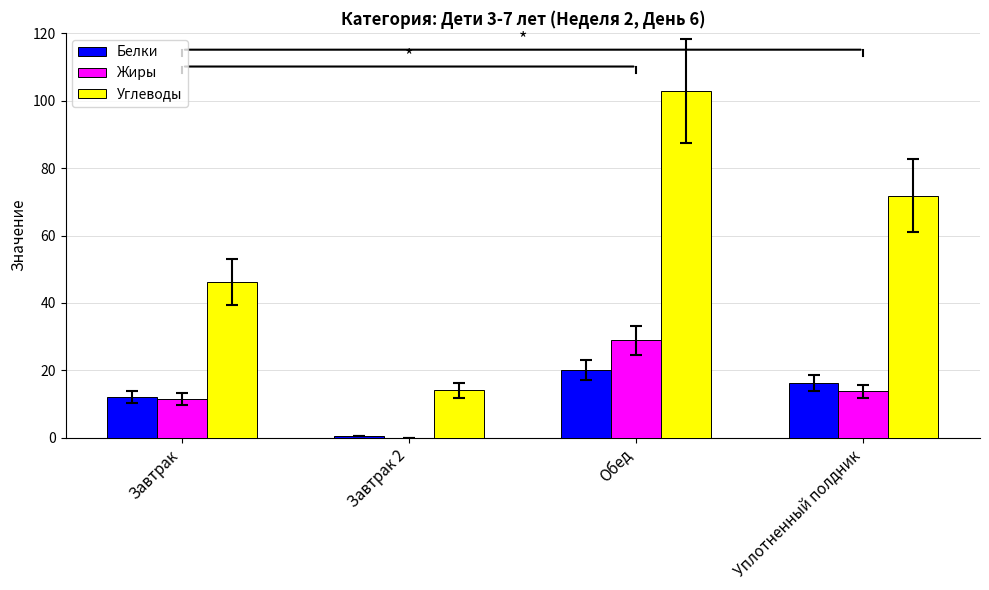

The value of Жиры at Уплотненный полдник is 13.7. True or false?

True